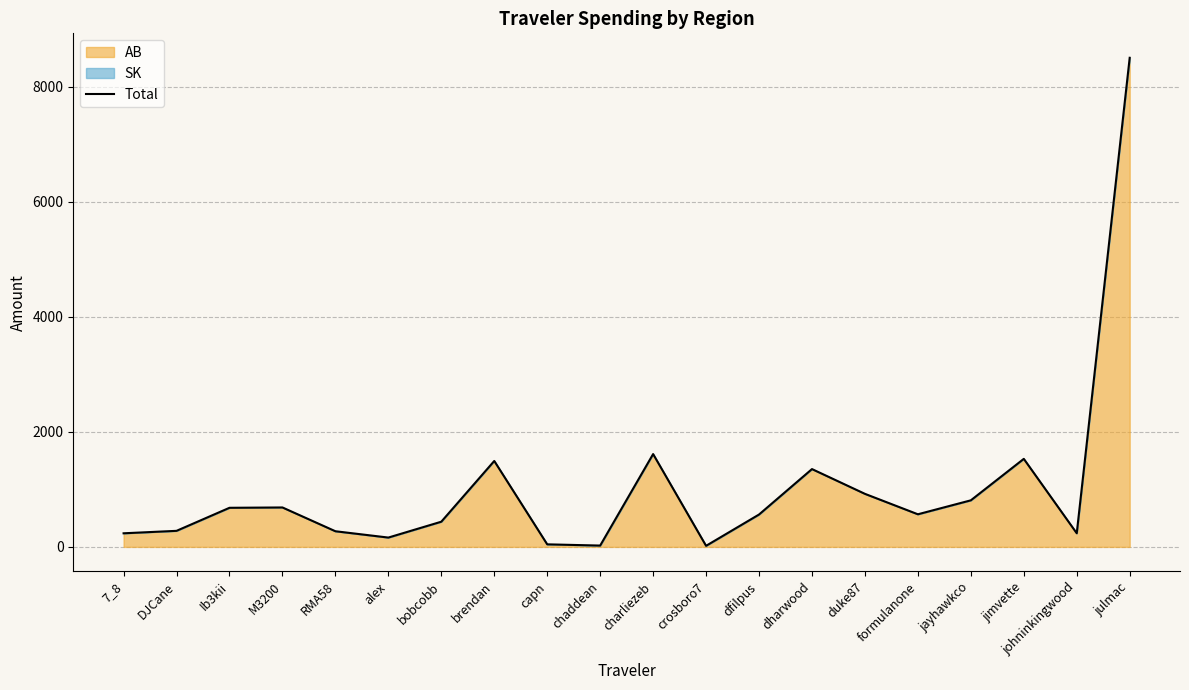

How many data points are less than 567?

10